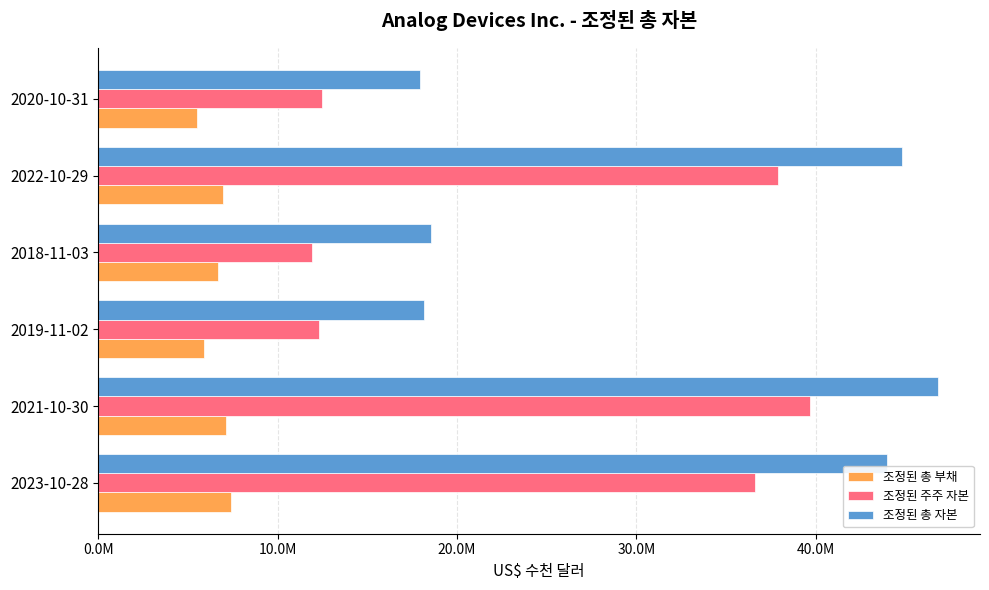

At which category is the sum across all series the highest?

2021-10-30